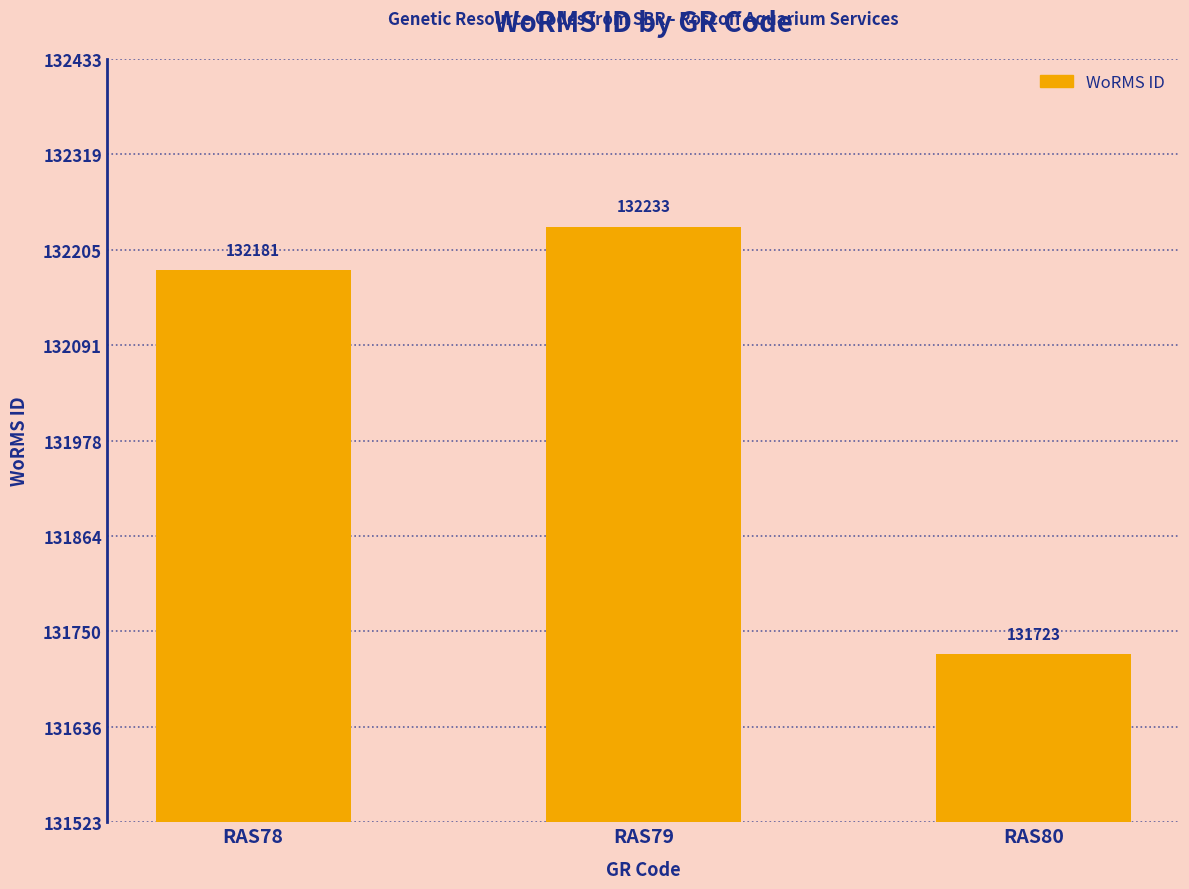

What is the change in value from RAS78 to RAS79?

+52